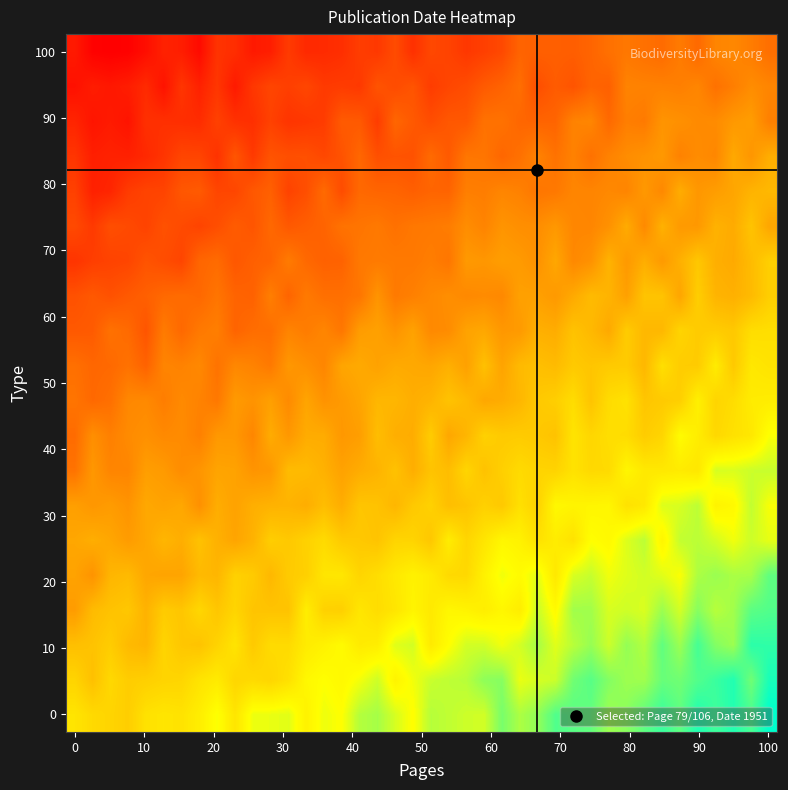

At which category is the sum across all series the highest?

10